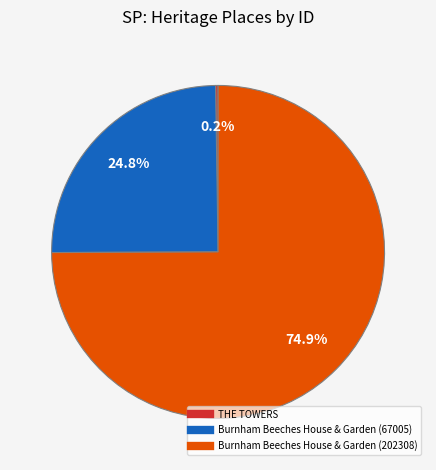

To the nearest percent, what percentage of the pie is Burnham Beeches House & Garden (202308)?

75%